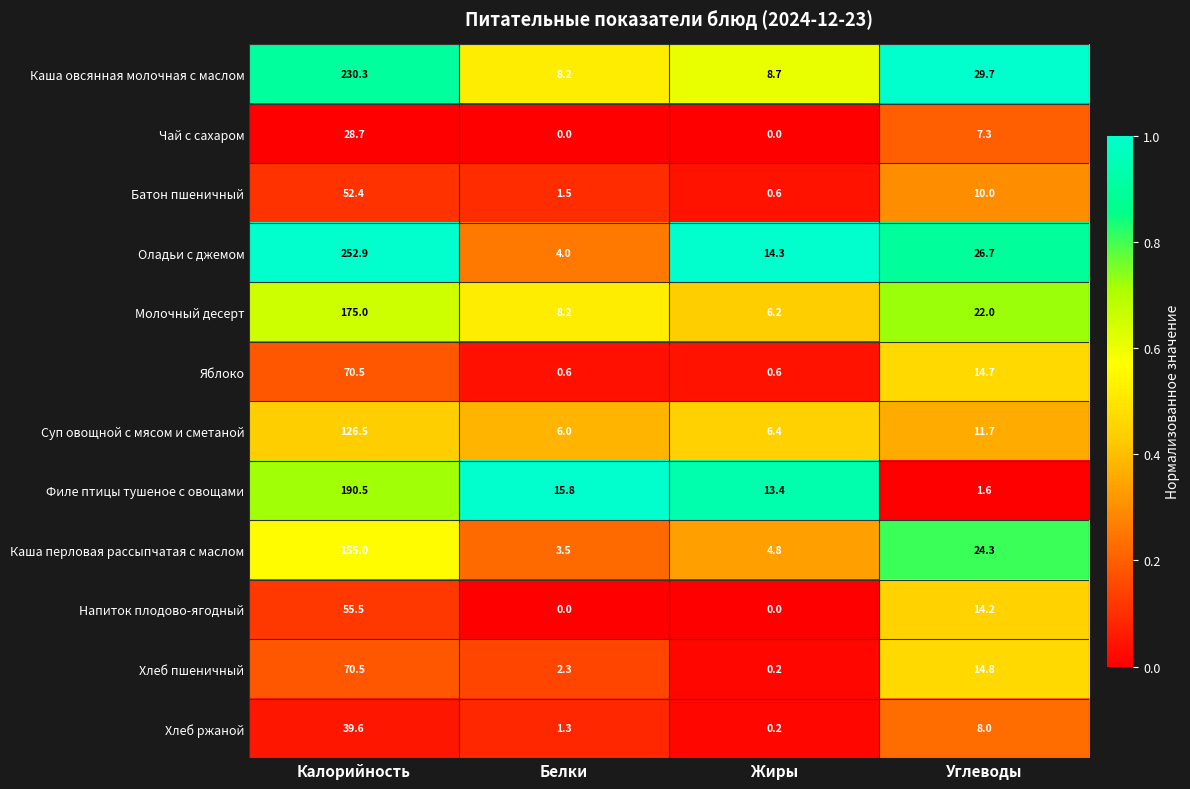

Which series has the largest total across all categories?

Оладьи с джемом